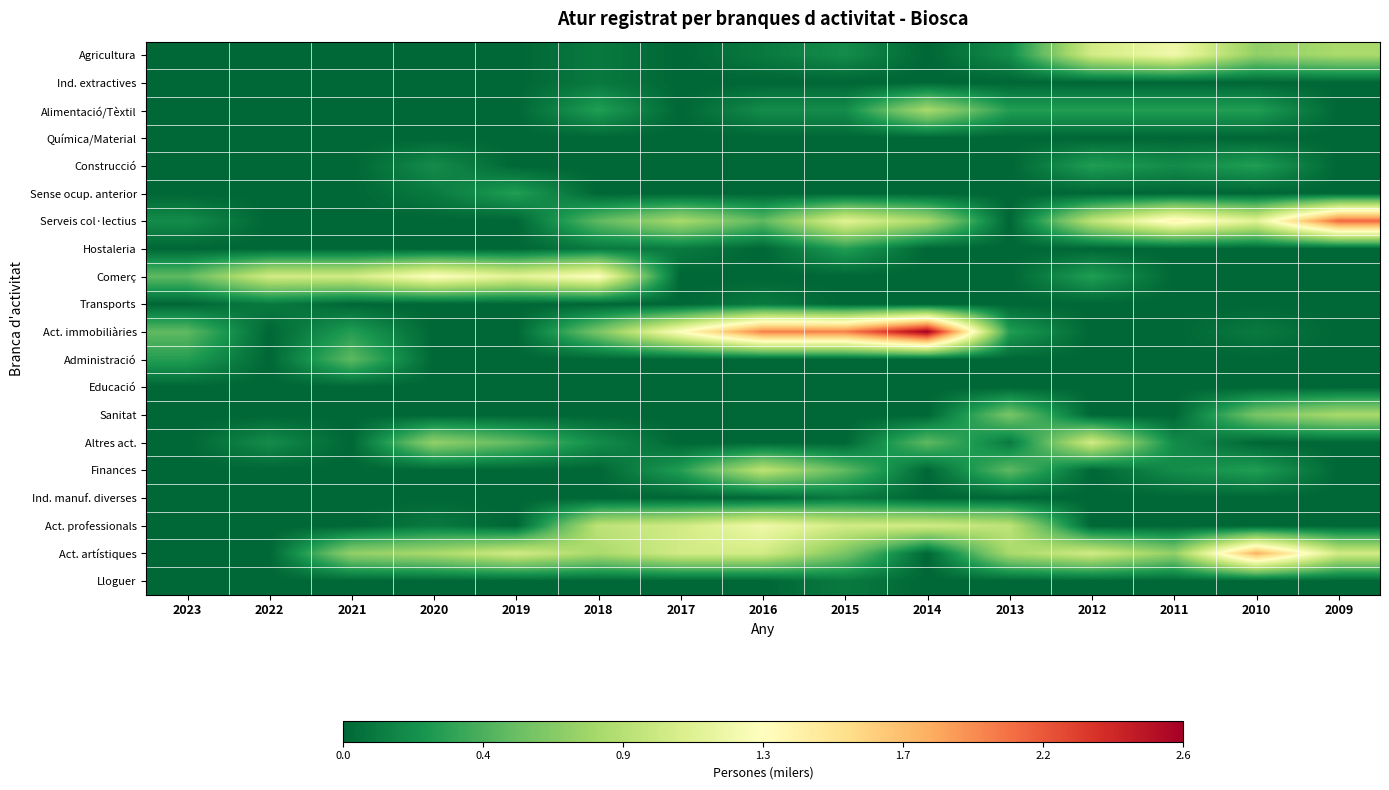

Rank the series at 2014 from highest to lowest value.

Act. immobiliàries, Act. professionals, Alimentació/Tèxtil, Serveis col·lectius, Altres act., Agricultura, Ind. extractives, Química/Material, Construcció, Sense ocup. anterior, Hostaleria, Comerç, Transports, Administració, Educació, Sanitat, Finances, Ind. manuf. diverses, Act. artístiques, Lloguer